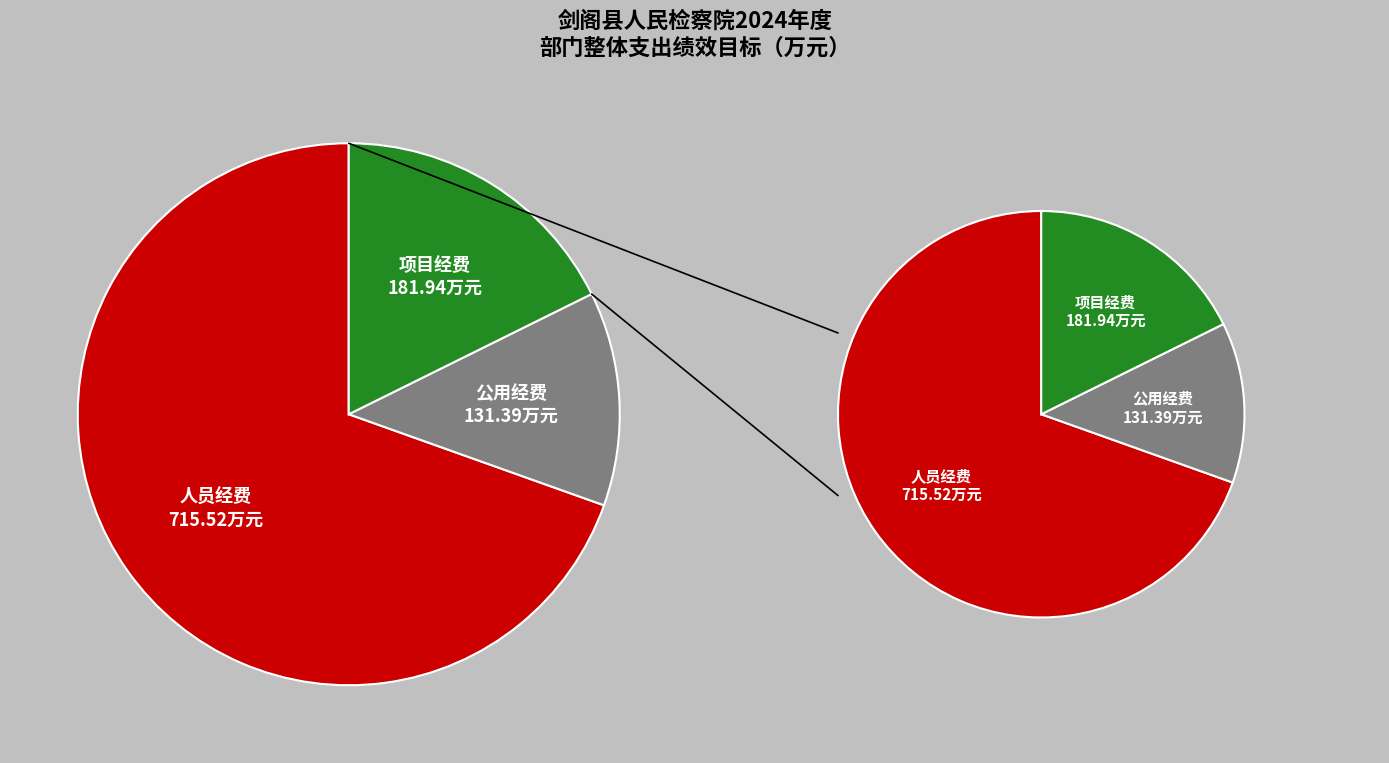

How many segments does this pie chart have?

3